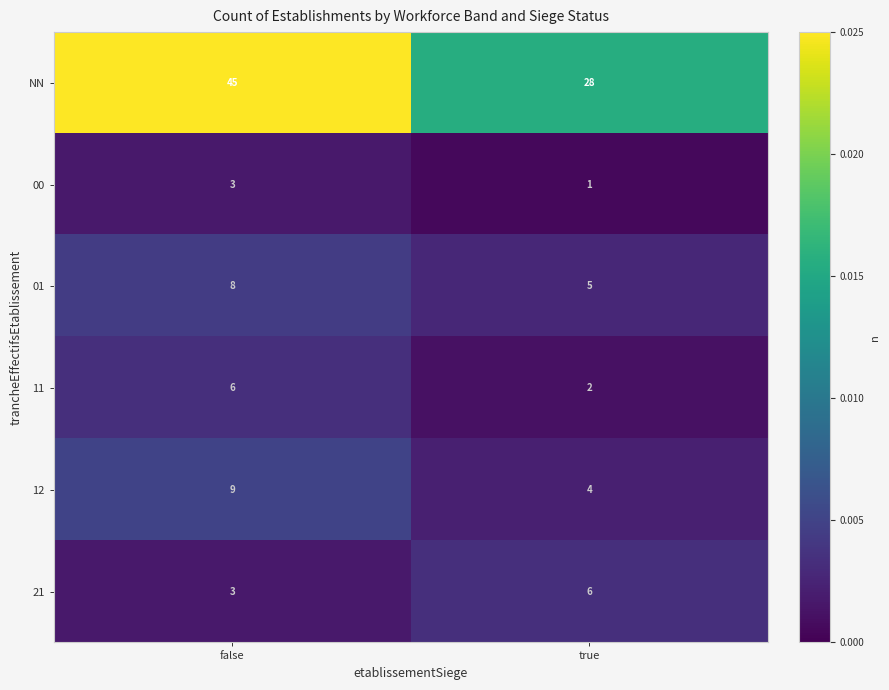

At which category is the sum across all series the highest?

false